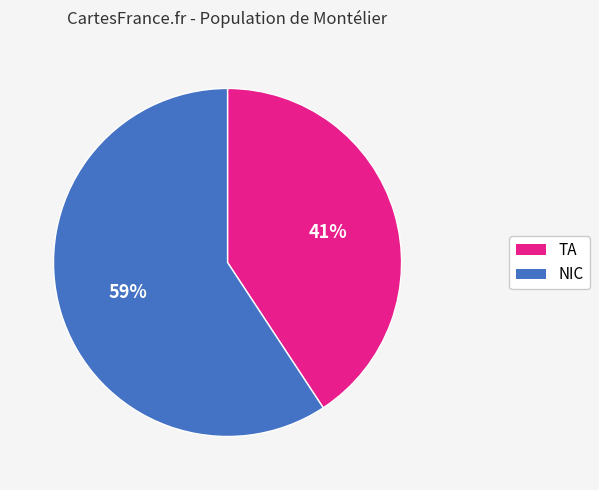

Does NIC account for over 50% of the chart?

Yes